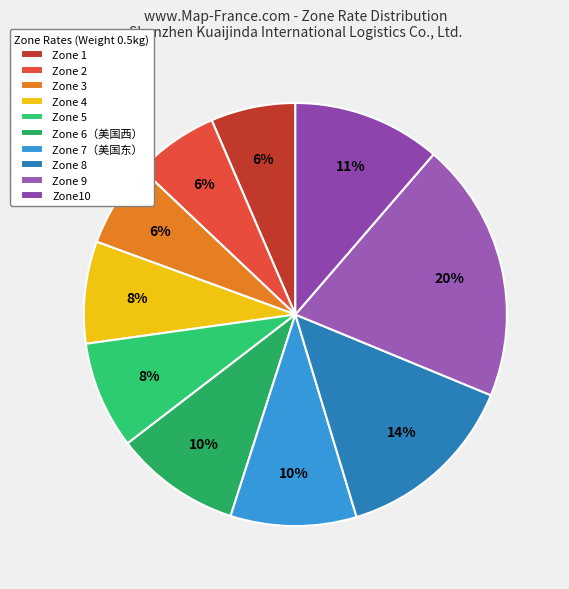

Is there a majority slice in this chart?

No